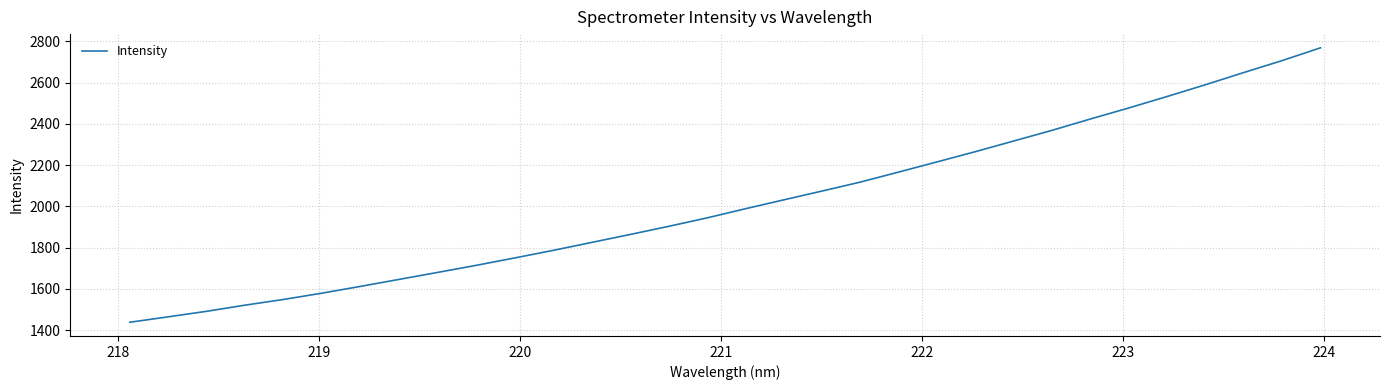

What is the difference between the maximum and minimum values?

1330.9